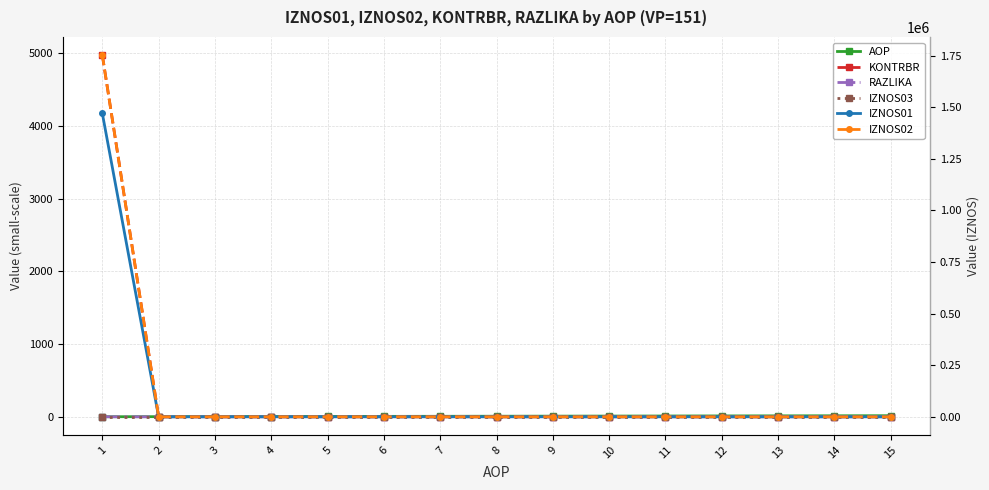

What is the sum of all IZNOS01 values?

1470037.2